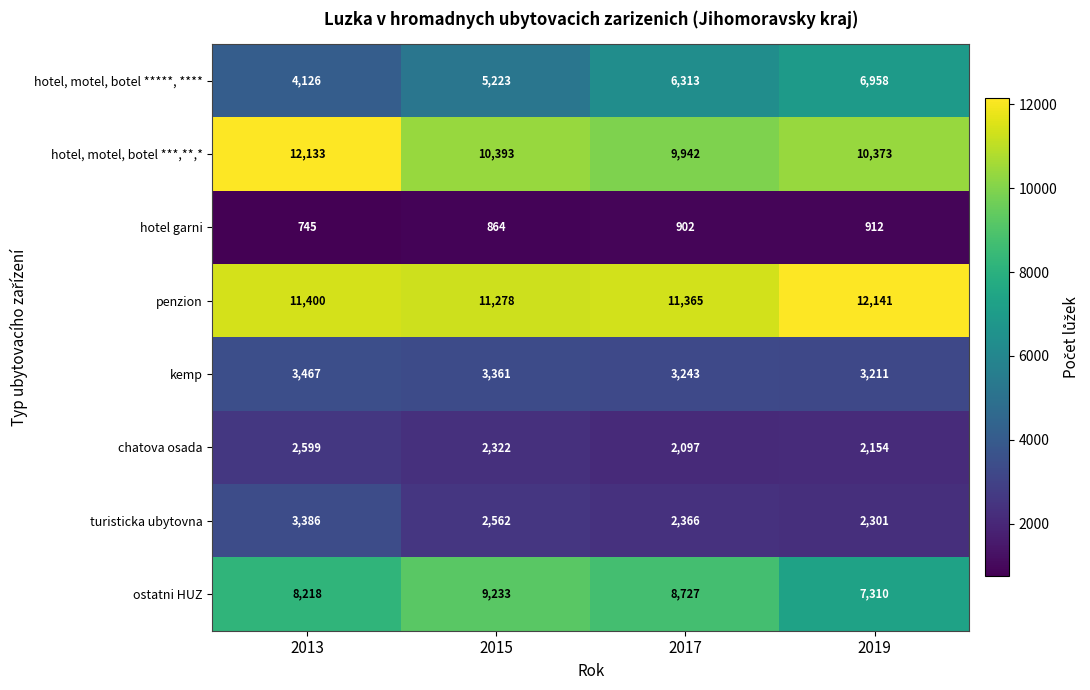

Which category has the highest value in the penzion series?

2019